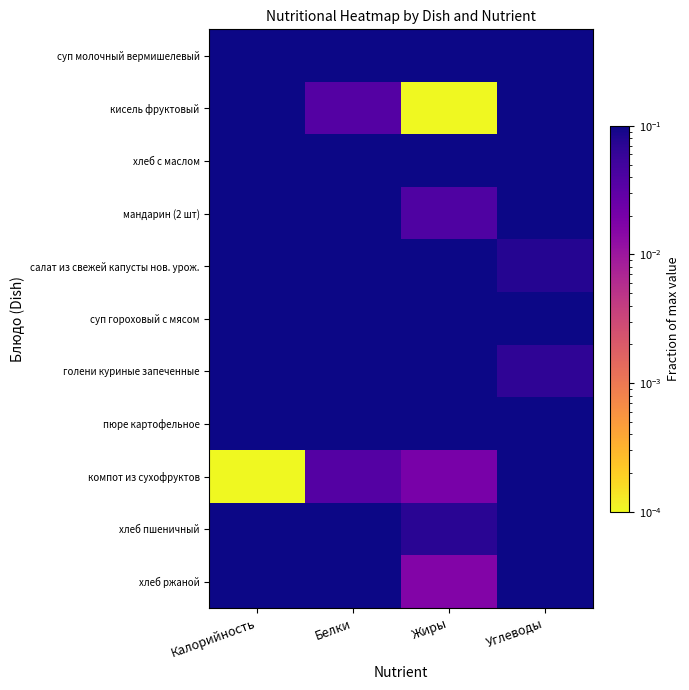

Reading left to right, what are all the values shown in this chart?

суп молочный вермишелевый: Калорийность=0.4	Белки=0.3	Жиры=0.1	Углеводы=0.3
кисель фруктовый: Калорийность=0.7	Белки=0.0	Жиры=0.0	Углеводы=0.9
хлеб с маслом: Калорийность=0.6	Белки=0.2	Жиры=0.4	Углеводы=0.4
мандарин (2 шт): Калорийность=0.6	Белки=0.2	Жиры=0.0	Углеводы=0.7
салат из свежей капусты нов. урож.: Калорийность=0.2	Белки=0.1	Жиры=0.2	Углеводы=0.1
суп гороховый с мясом: Калорийность=0.6	Белки=0.3	Жиры=0.5	Углеводы=0.2
голени куриные запеченные: Калорийность=1.0	Белки=1.0	Жиры=1.0	Углеводы=0.1
пюре картофельное: Калорийность=0.5	Белки=0.2	Жиры=0.3	Углеводы=0.3
компот из сухофруктов: Калорийность=0.0	Белки=0.0	Жиры=0.0	Углеводы=1.0
хлеб пшеничный: Калорийность=0.3	Белки=0.3	Жиры=0.1	Углеводы=0.6
хлеб ржаной: Калорийность=0.3	Белки=0.2	Жиры=0.0	Углеводы=0.3